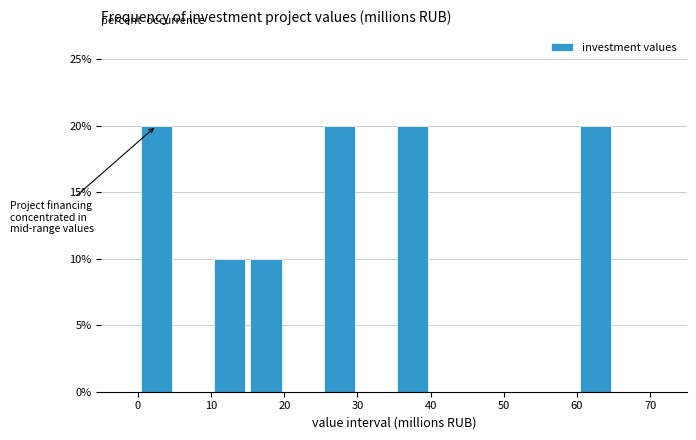

What is the height of the bar covering 35 to 40 on the x-axis? The values are not printed on the chart, so give them approximately, as read against the axis.

20